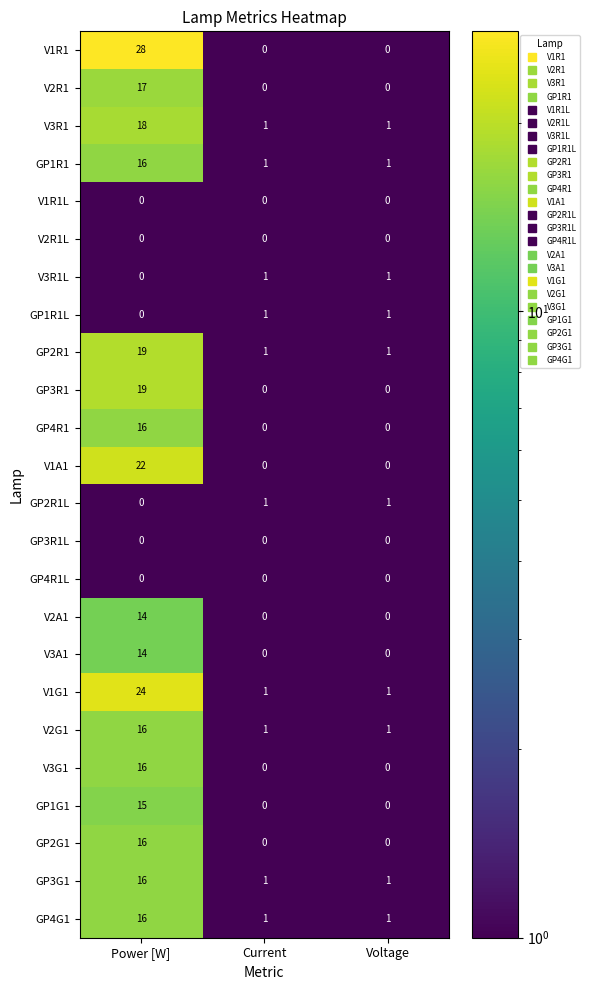

Which series changed the most between Power [W] and Voltage?

V1R1